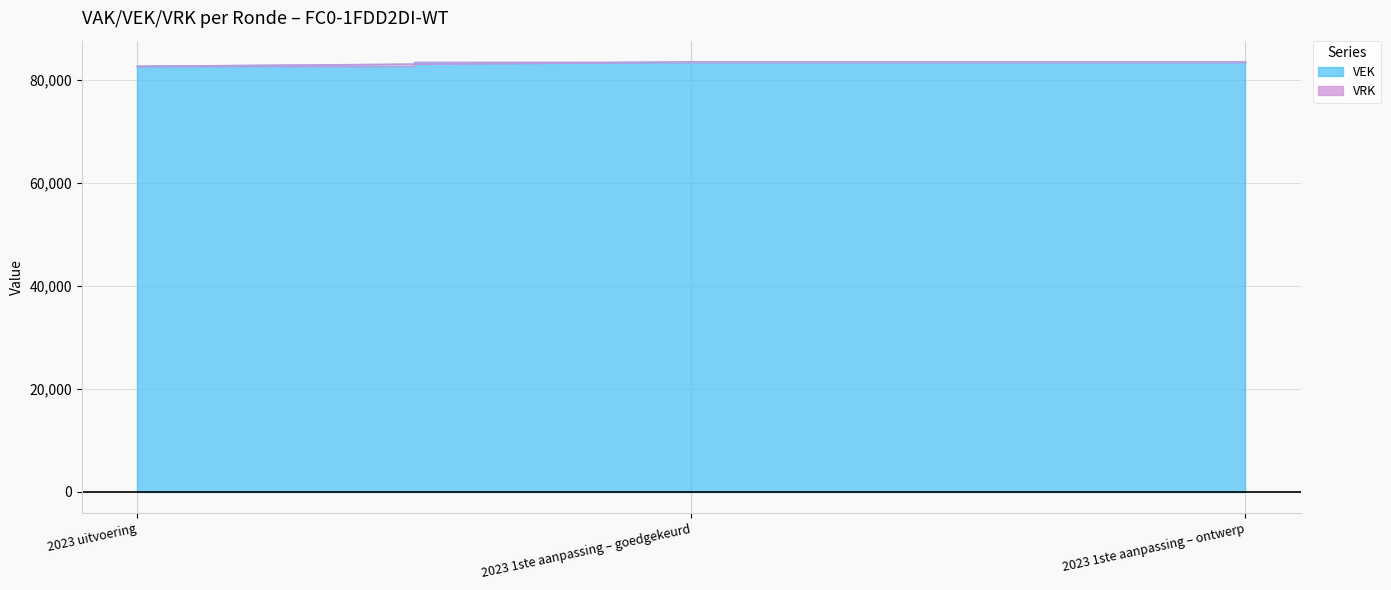

The value at 2023 1ste aanpassing – goedgekeurd is 32347. True or false?

False